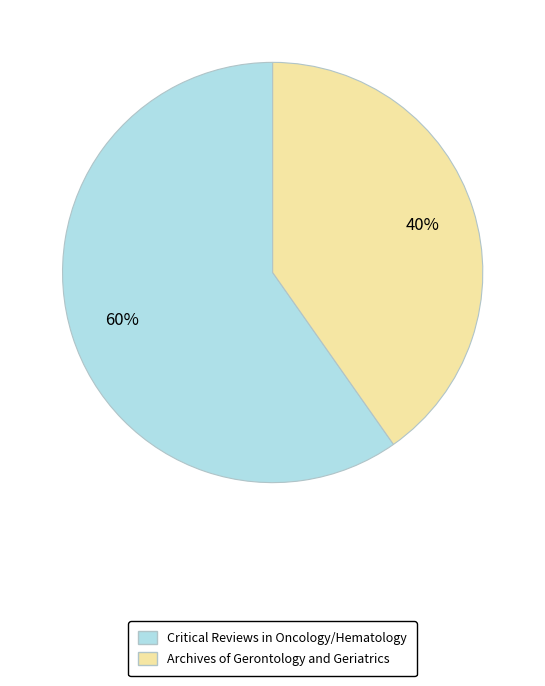

What is the largest slice in the pie chart?

Critical Reviews in Oncology/Hematology